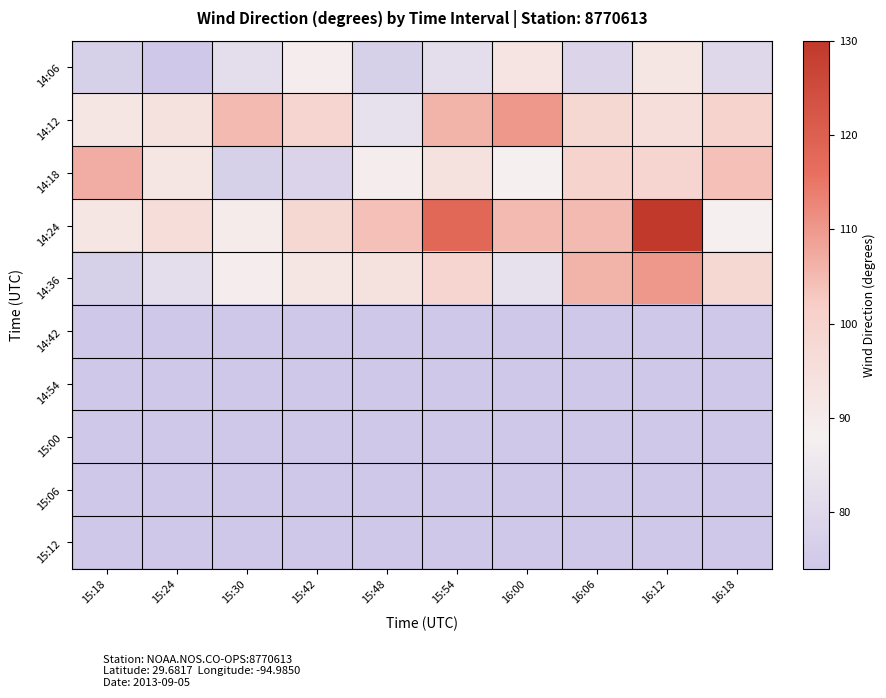

Which has a higher value, 15:24 or 16:00?

16:00